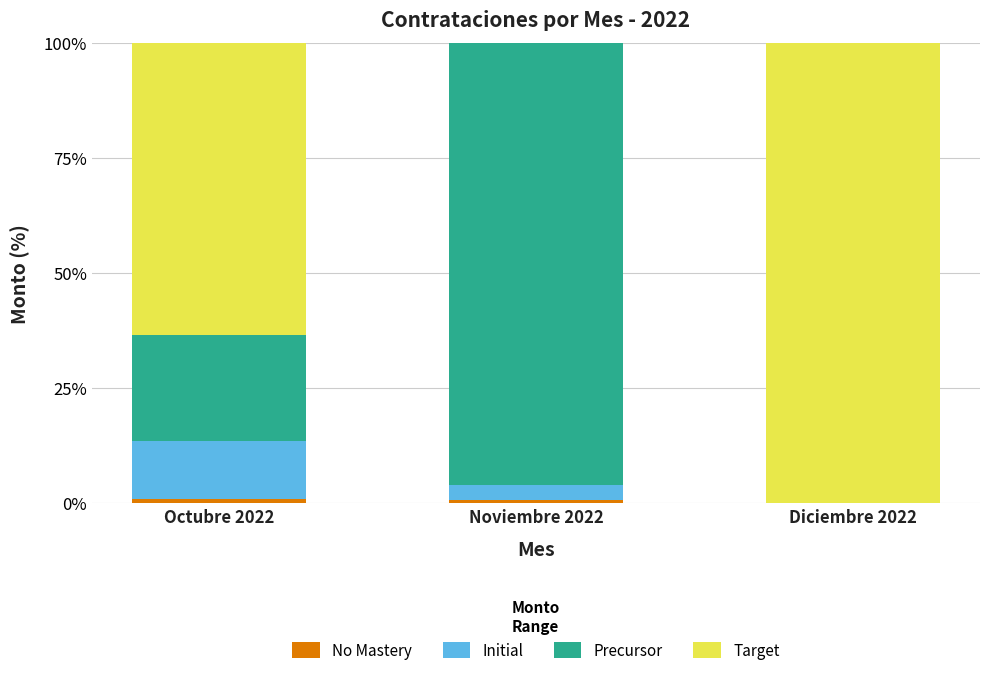

What is the difference between the second highest and minimum values in the Initial series?

3.2